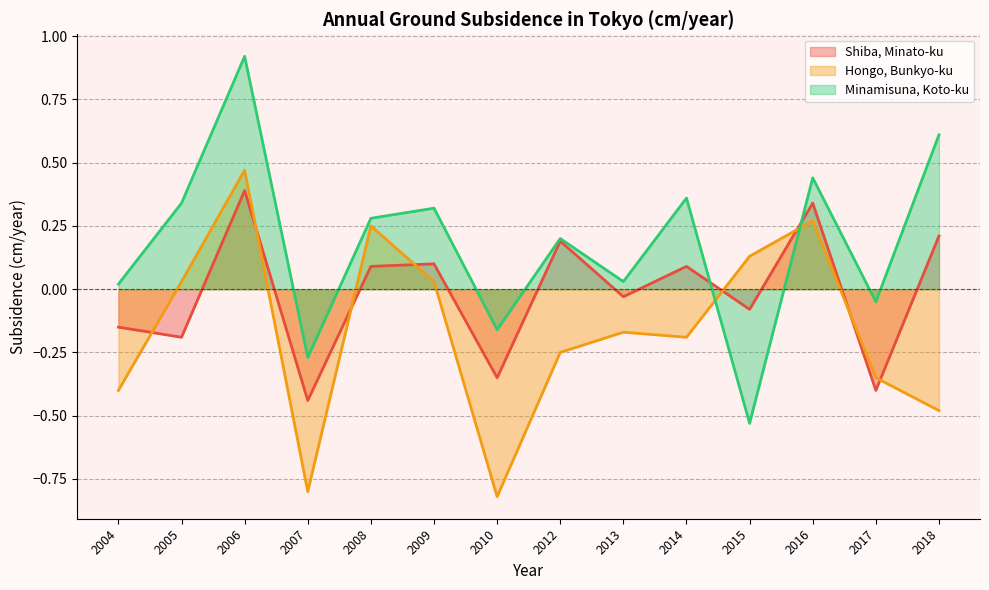

At which category does Shiba, Minato-ku reach its first local peak?

2006